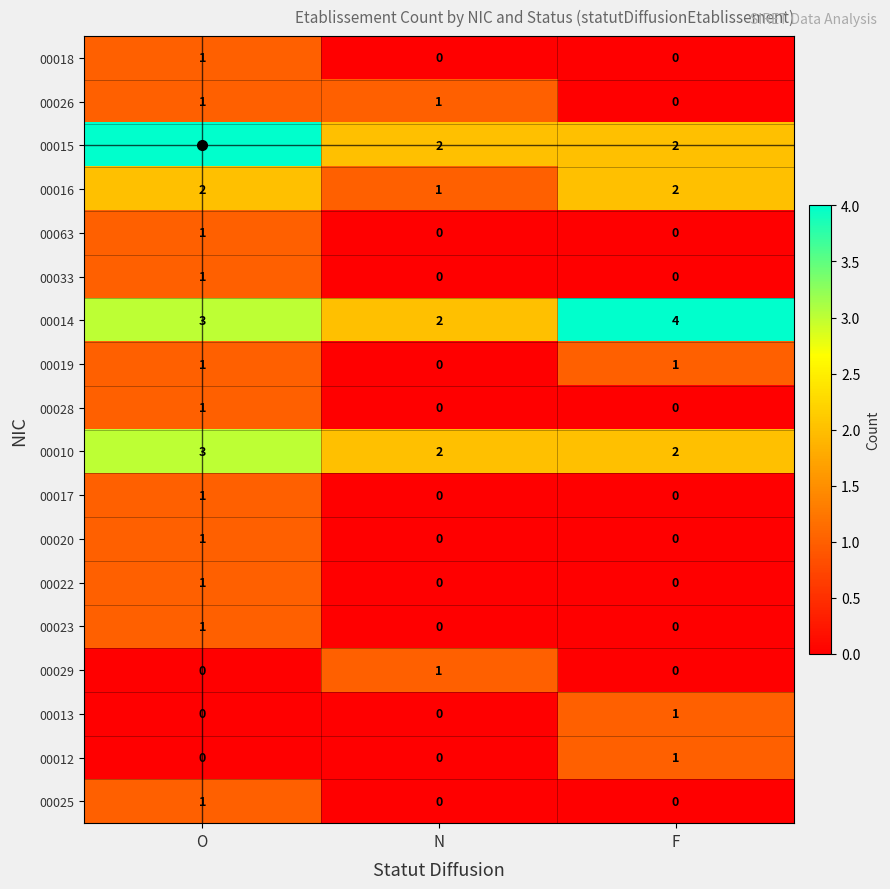

Which series changed the most between O and N?

00015